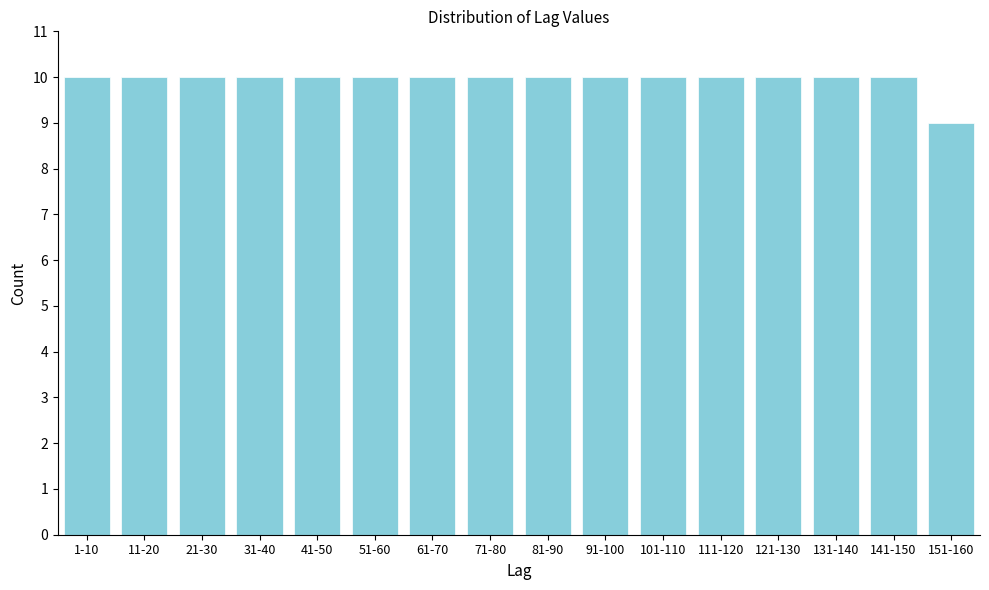

Reading right to left, extract all data points from this chart.

9	10	10	10	10	10	10	10	10	10	10	10	10	10	10	10